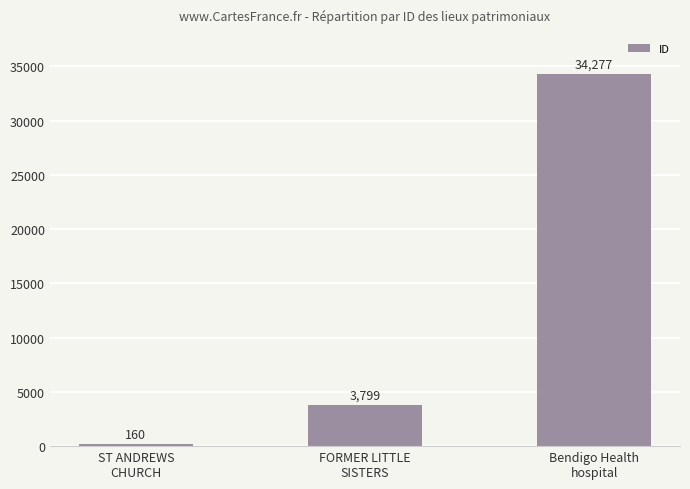

Reading left to right, what are all the values shown in this chart?

160	3799	34277